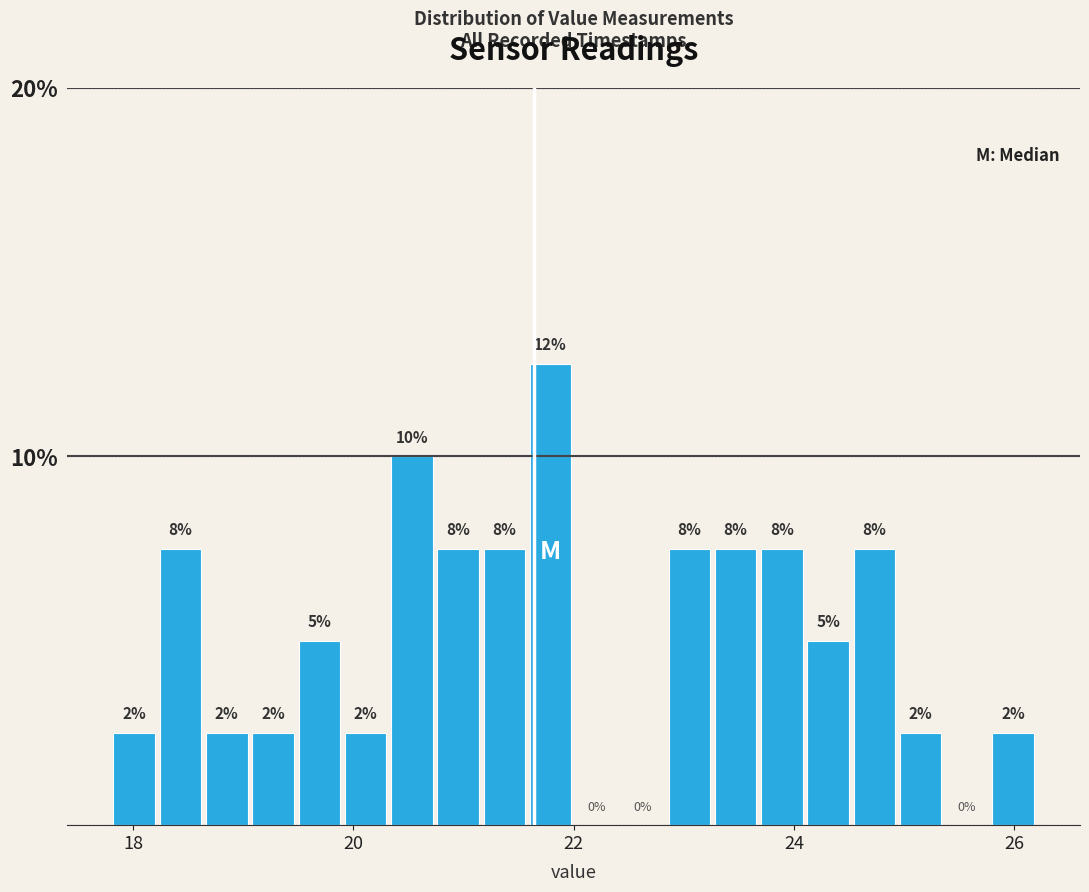

Read against the x-axis, roughly where is the centre of the tallest bar?

21.8